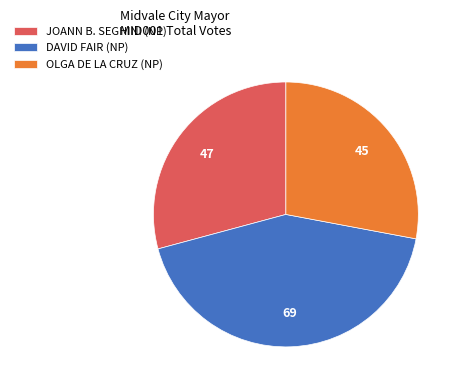

Between DAVID FAIR (NP) and JOANN B. SEGHINI (NP), which is larger?

DAVID FAIR (NP)